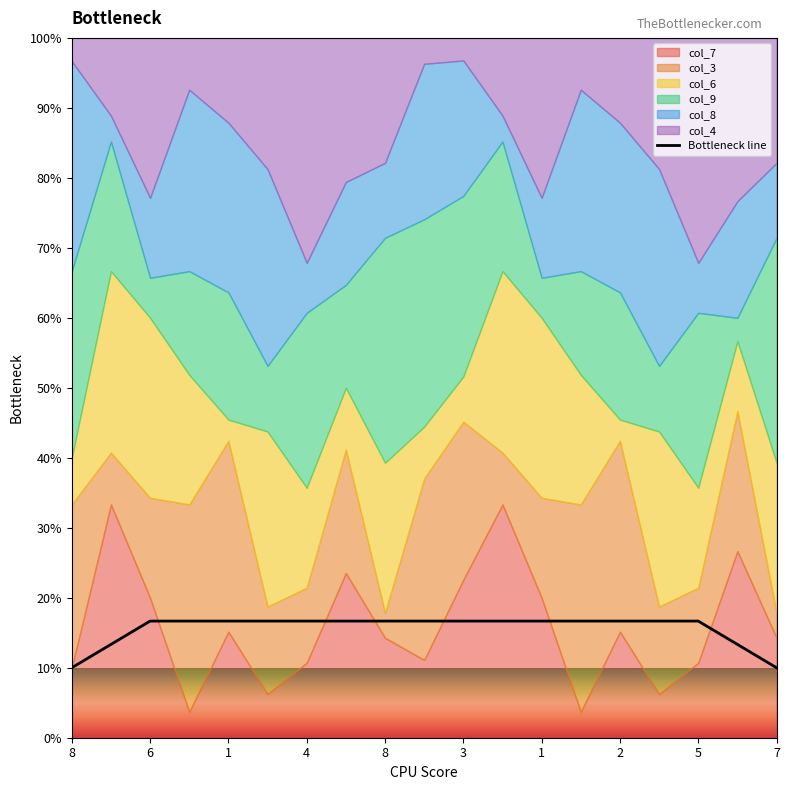

What is the sum of all values?

296.7